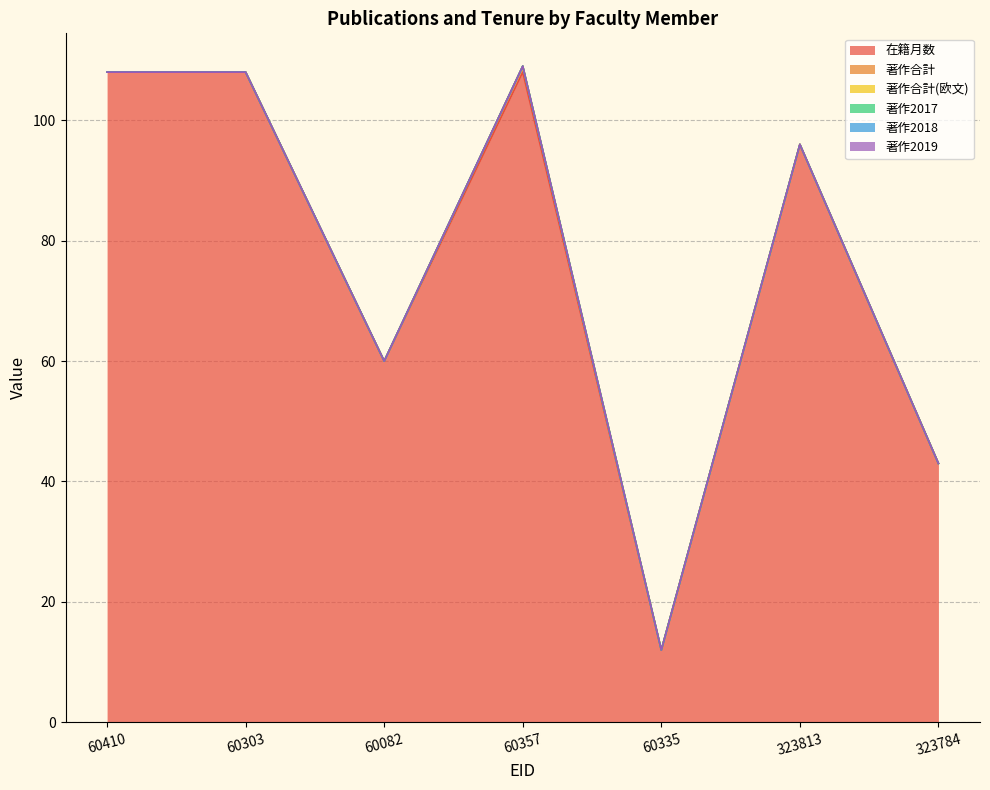

Where is the first local maximum for 在籍月数?

60357